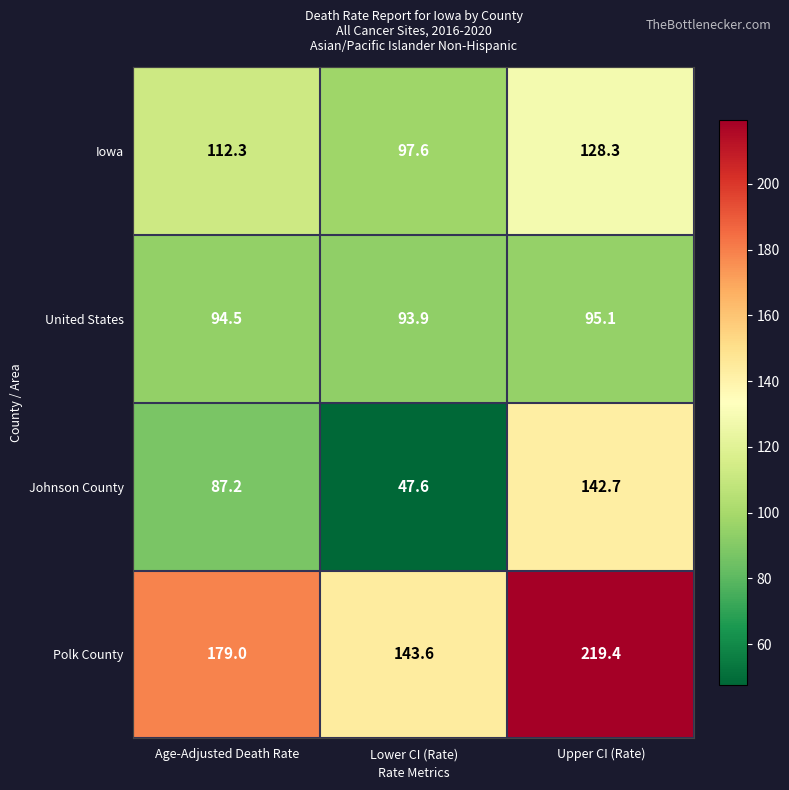

The value of United States at Upper CI (Rate) is 44.8. True or false?

False